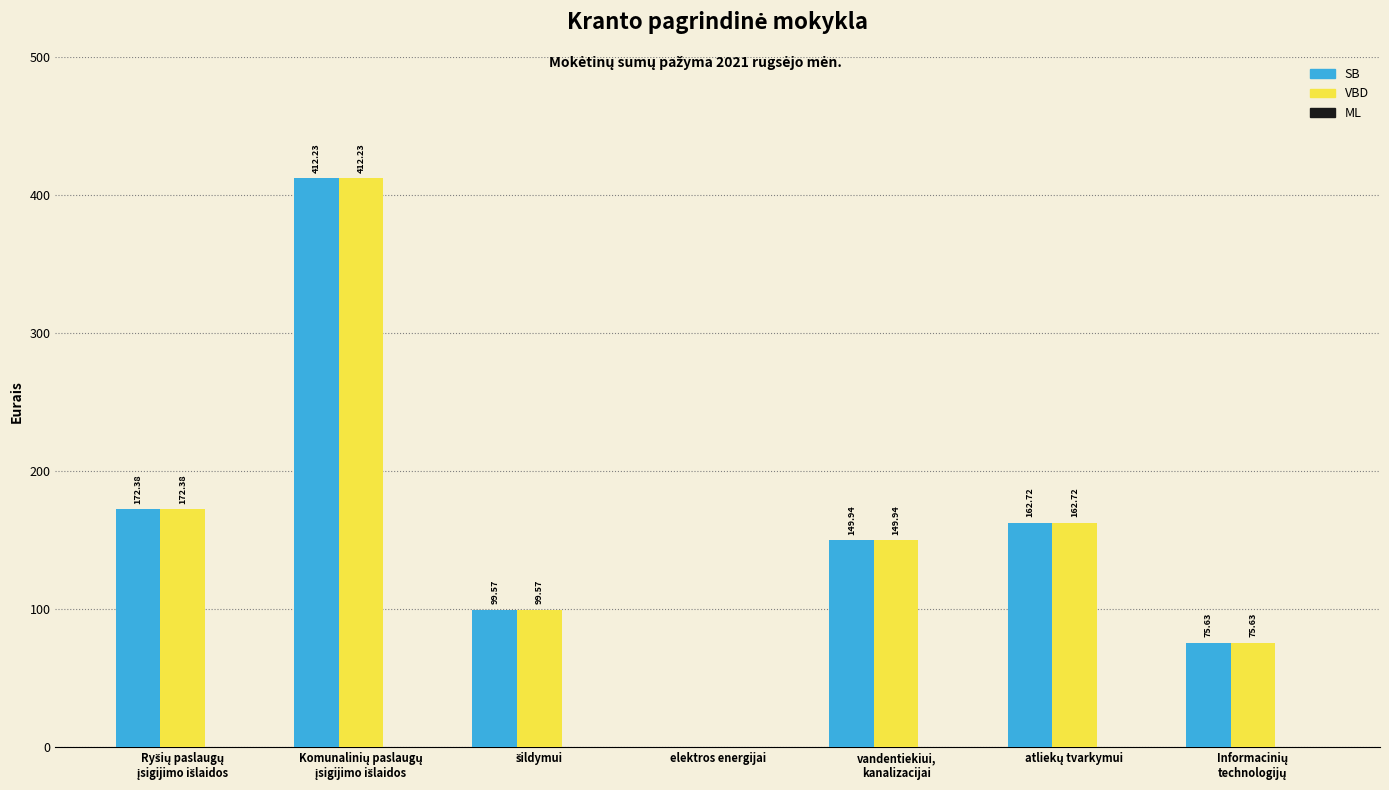

What is the sum of all VBD values?

1072.5